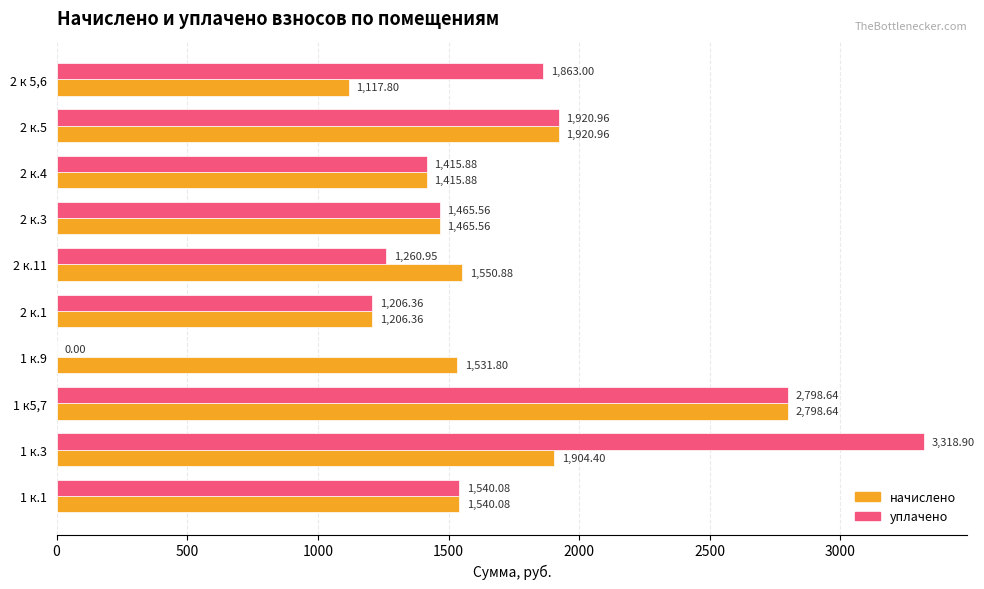

At which label is начислено closest to 1958?

2 к.5